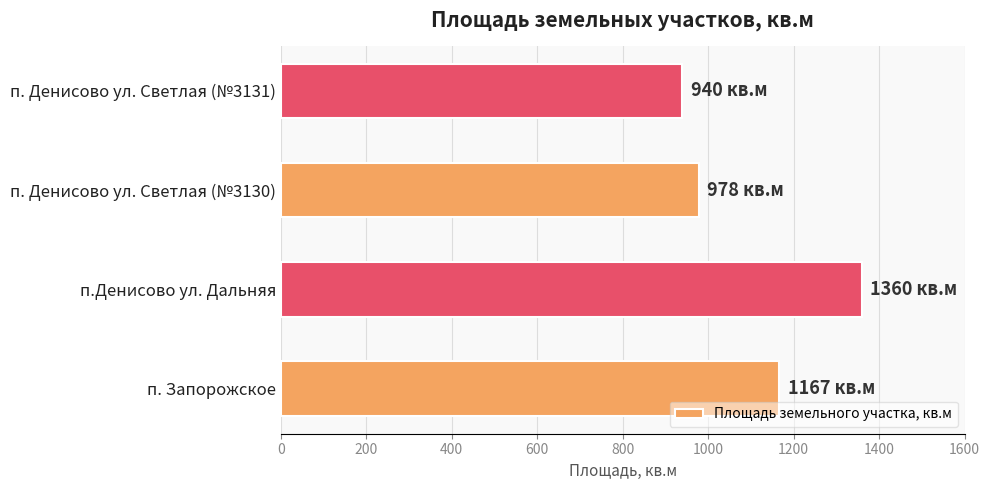

Where is the data nearest to the value 1150?

п. Запорожское